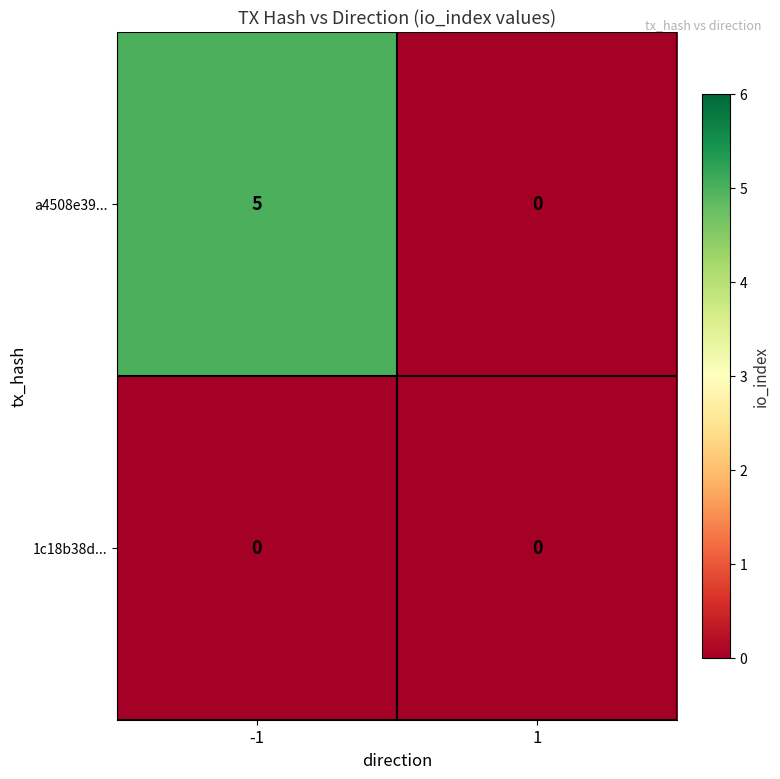

Which series has the largest total across all categories?

a4508e39...